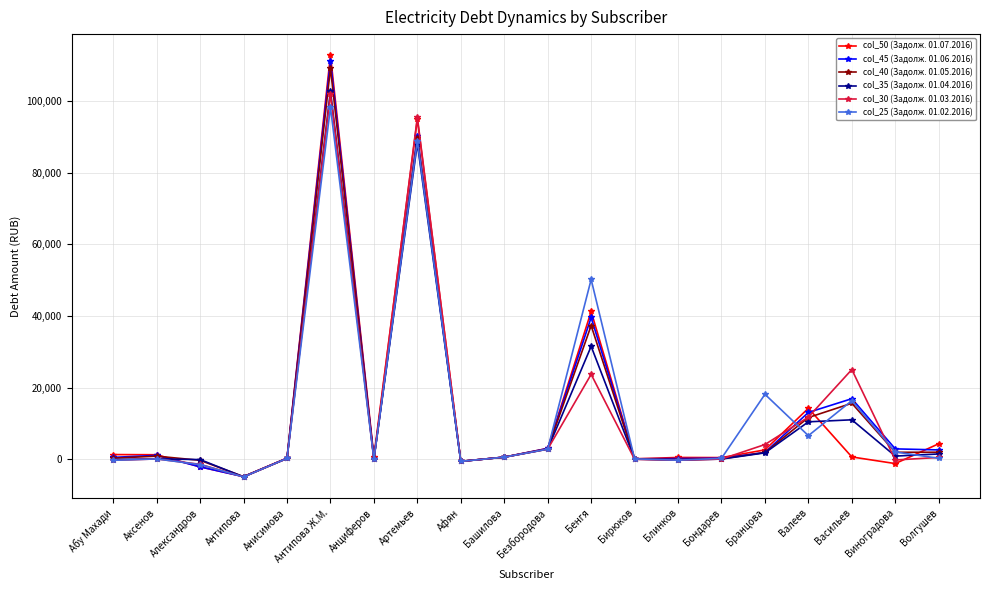

What is the value of the col_50 (Задолж. 01.07.2016) point at the 6th from the left?

112877.4